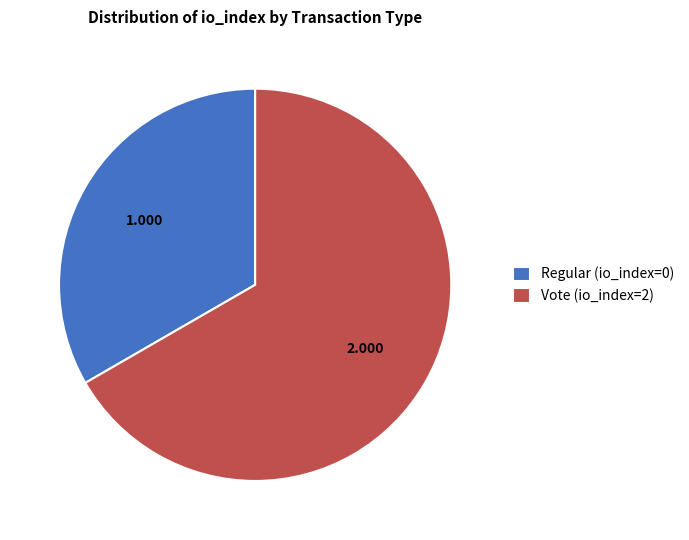

Which slice represents more than half of the pie?

Vote (io_index=2)